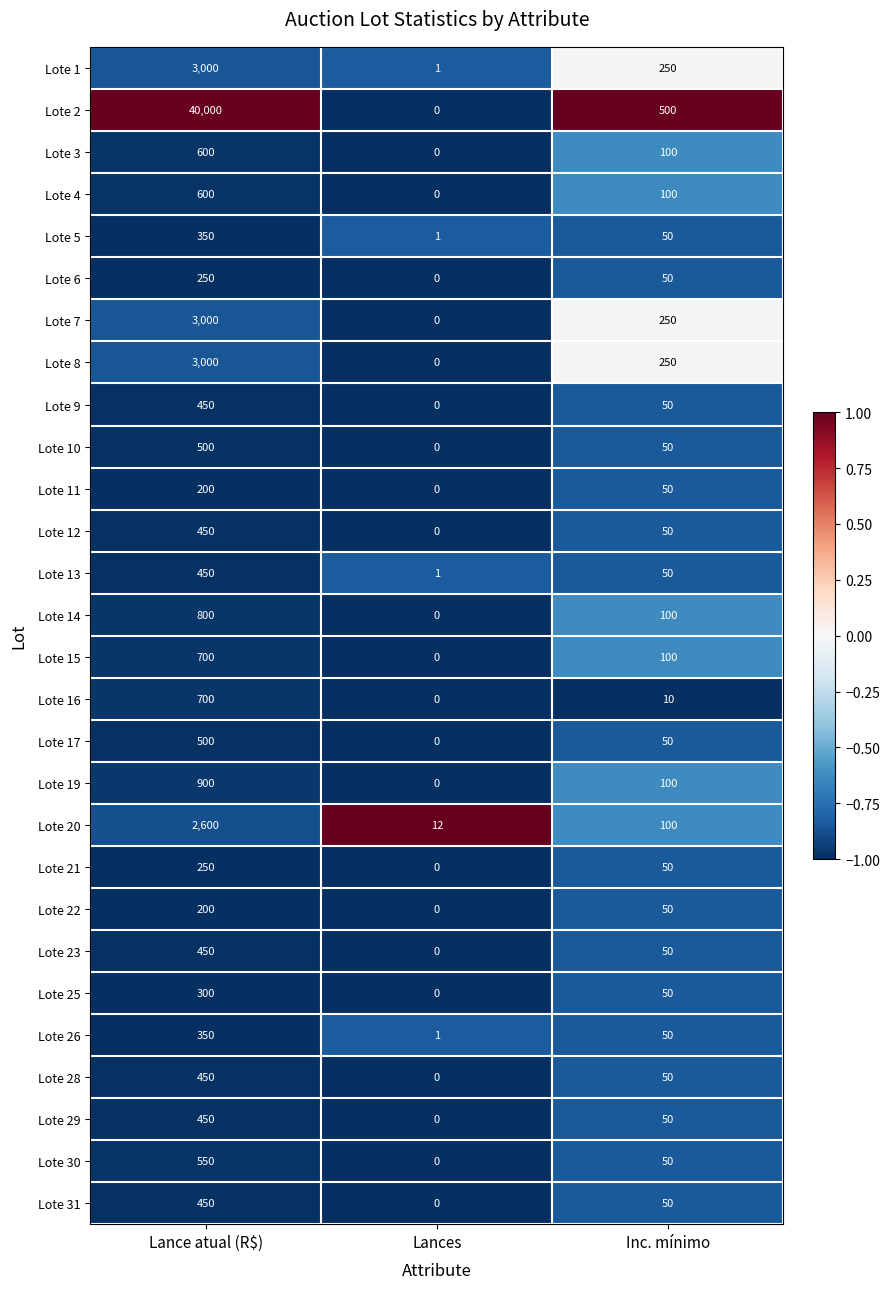

What is the maximum value shown in the chart?

40000